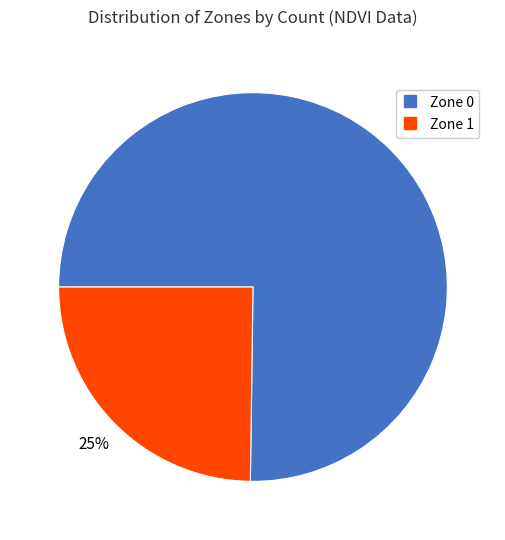

To the nearest percent, what portion does Zone 1 represent?

25%